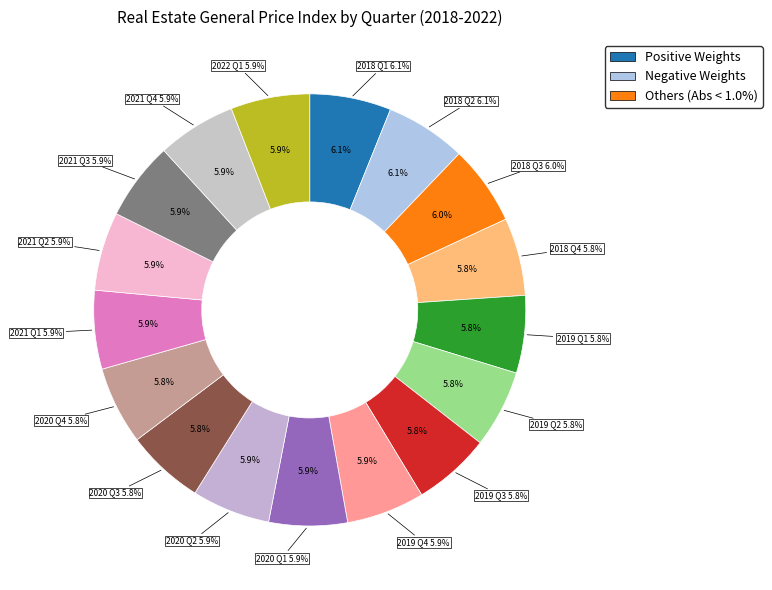

What is the ratio of the value at 2018 Q4 to the value at 2020 Q4?

1.0